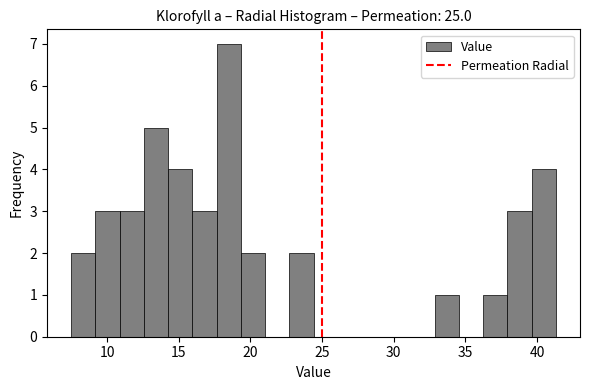

Read against the x-axis, roughly where is the centre of the tallest bar?

18.5